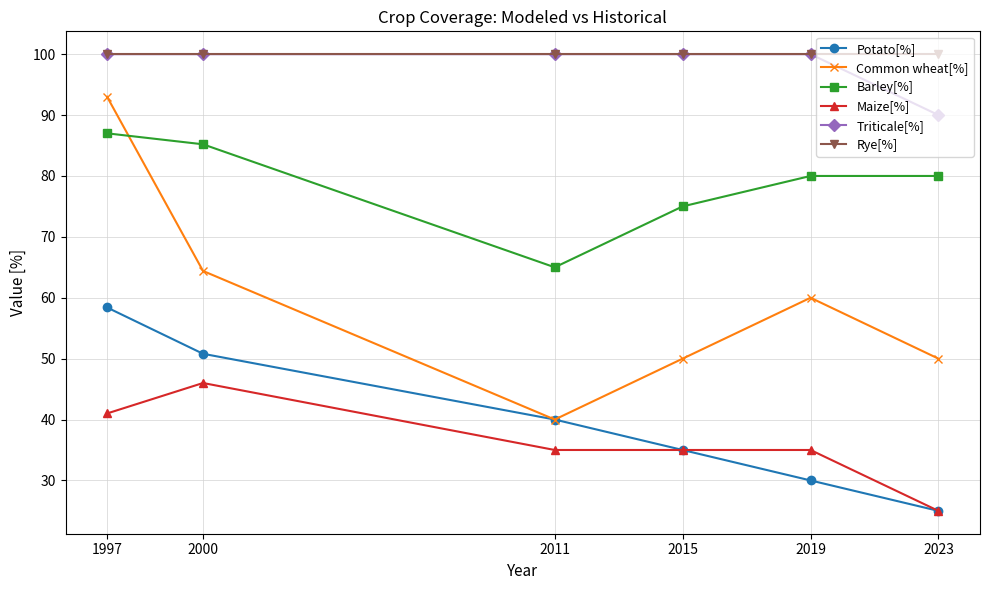

Where is the first local minimum for Barley[%]?

2011